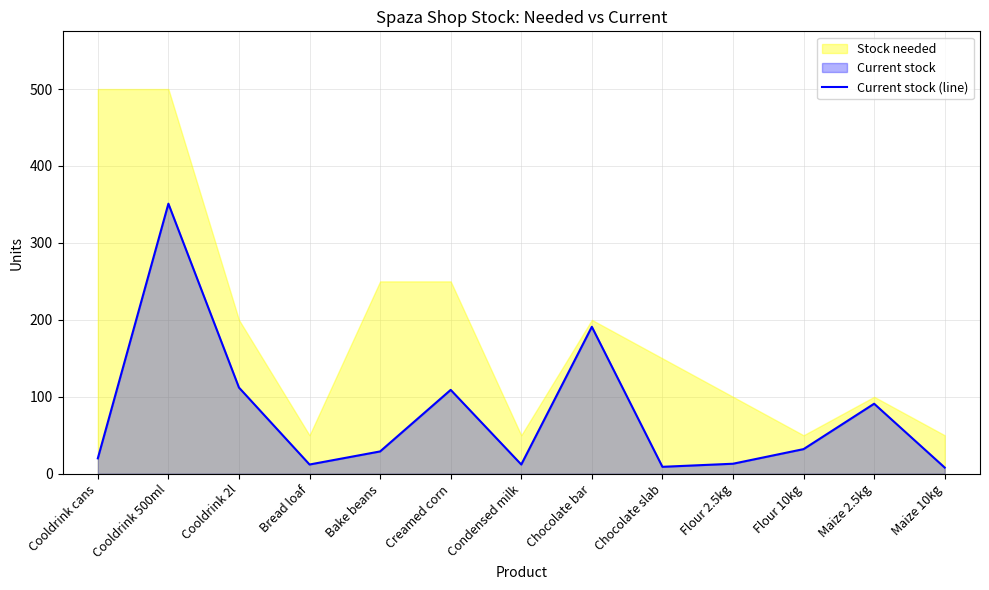

Reading left to right, what are all the values shown in this chart?

Cooldrink cans=20	Cooldrink 500ml=351	Cooldrink 2l=112	Bread loaf=12	Bake beans=29	Creamed corn=109	Condensed milk=12	Chocolate bar=191	Chocolate slab=9	Flour 2.5kg=13	Flour 10kg=32	Maize 2.5kg=91	Maize 10kg=8